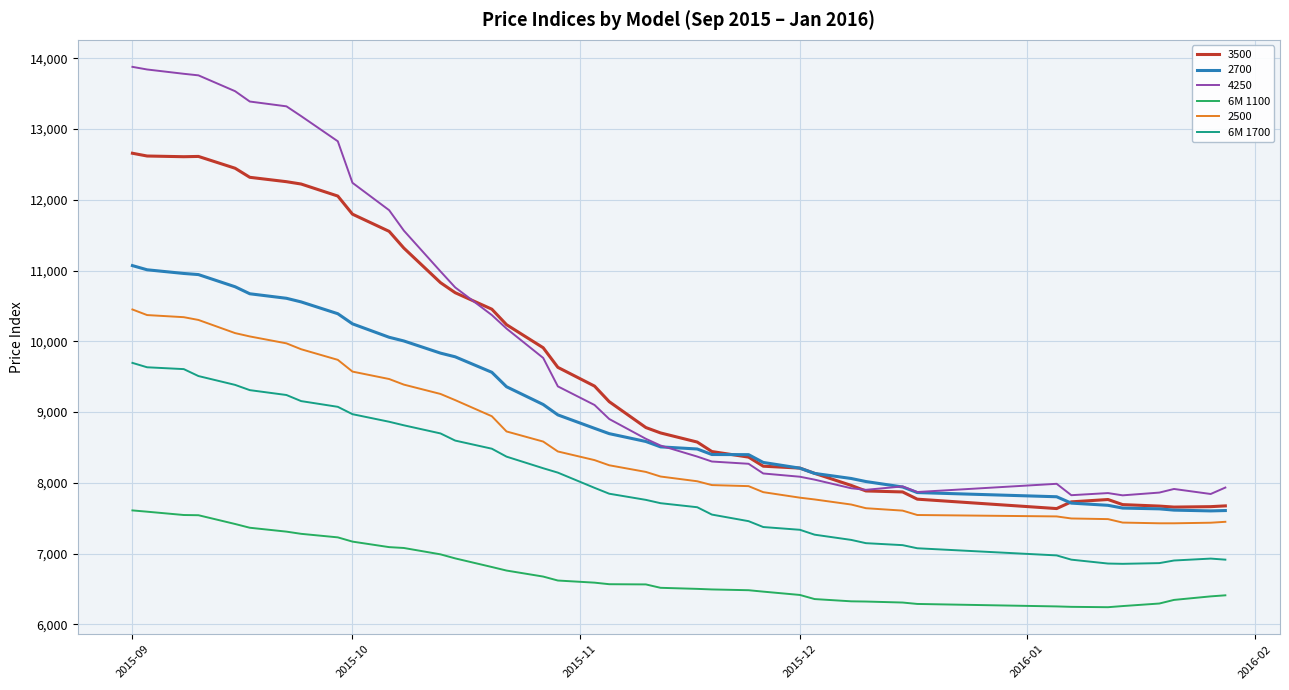

Rank the series by their maximum value, from lowest to highest.

6M 1100, 6M 1700, 2500, 2700, 3500, 4250